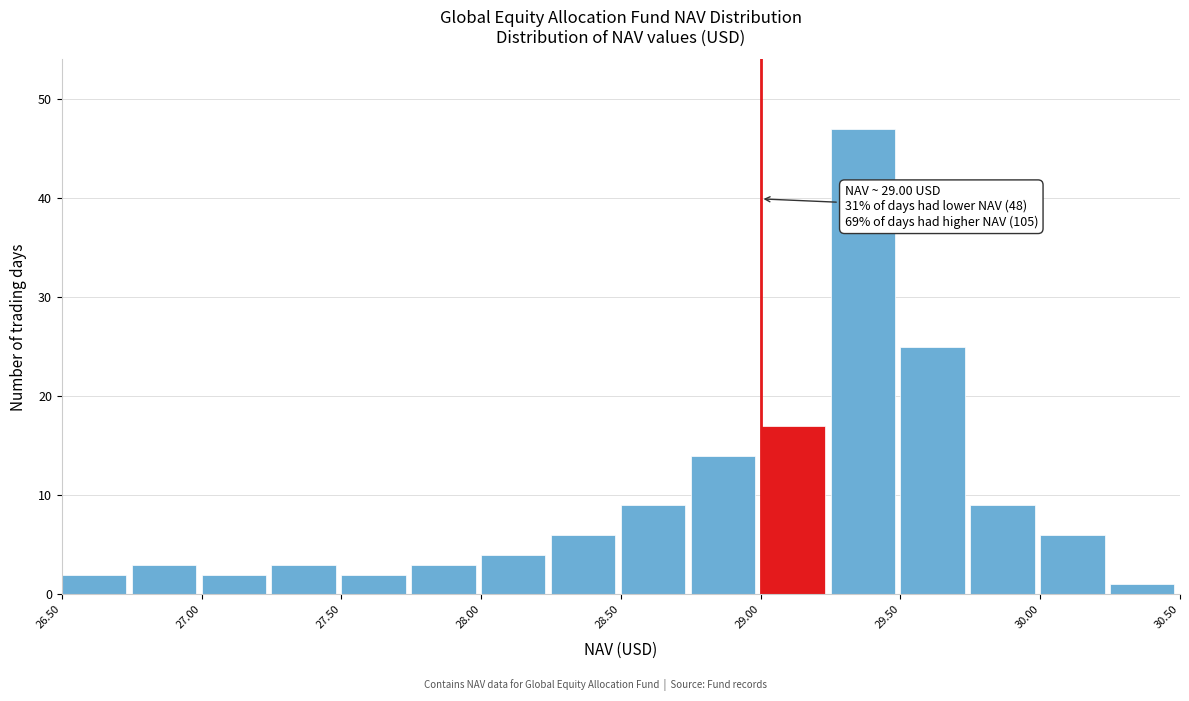

Which range on the x-axis has the tallest bar?

29.25 to 29.50